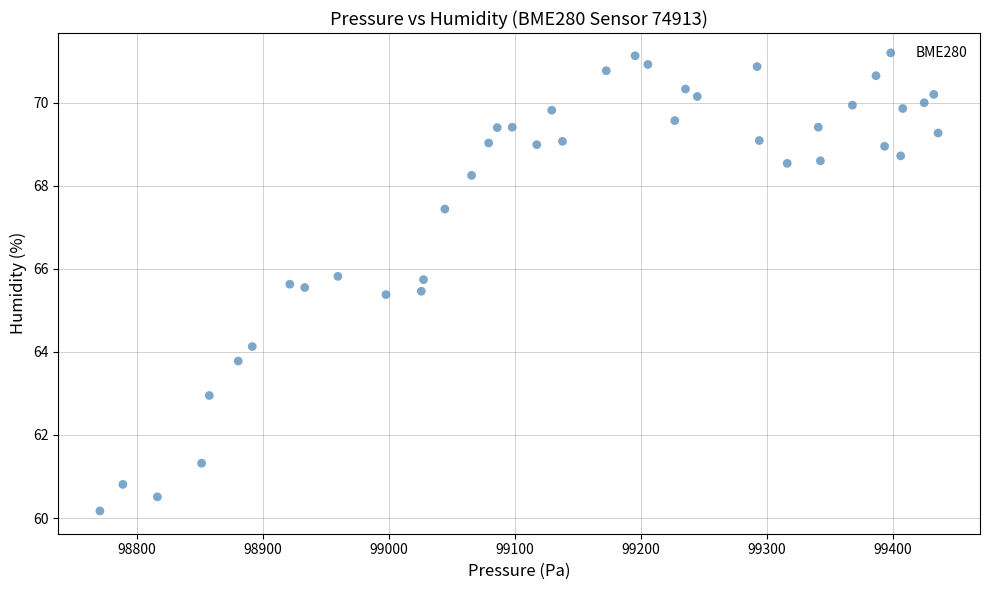

What is the range of X values (max minus min)?

665.3